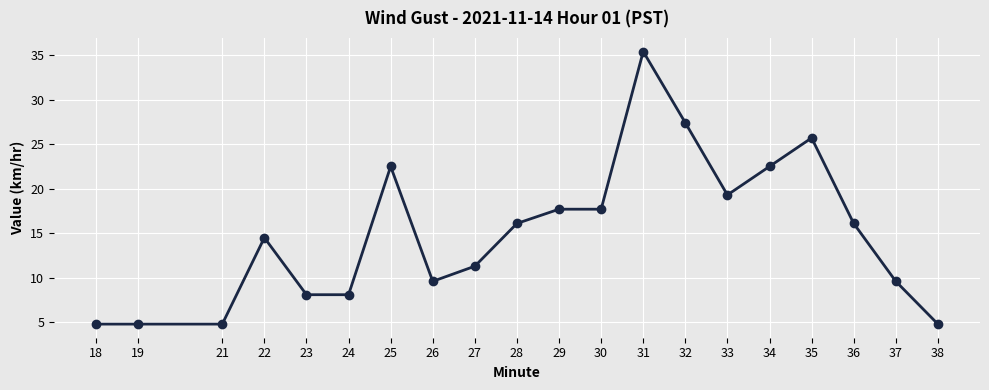

What is the difference between the maximum and minimum values?

30.6